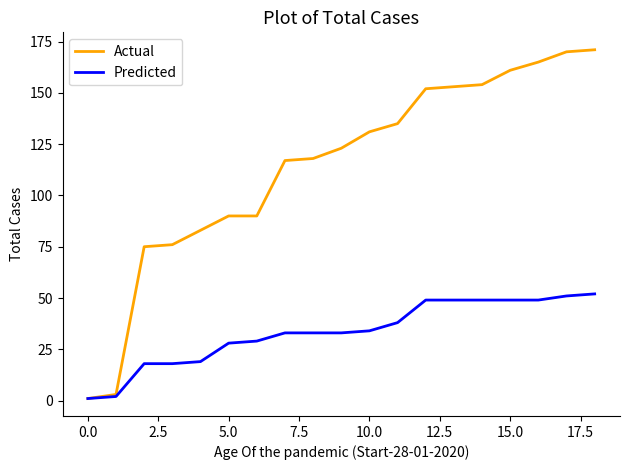

What are all the series names shown in the legend?

Actual, Predicted